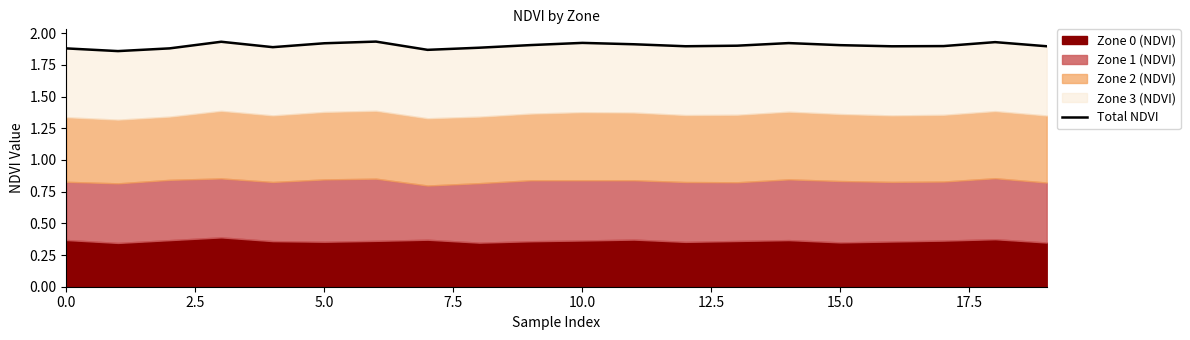

The chart shows a value of 1.9 at 9. True or false?

True